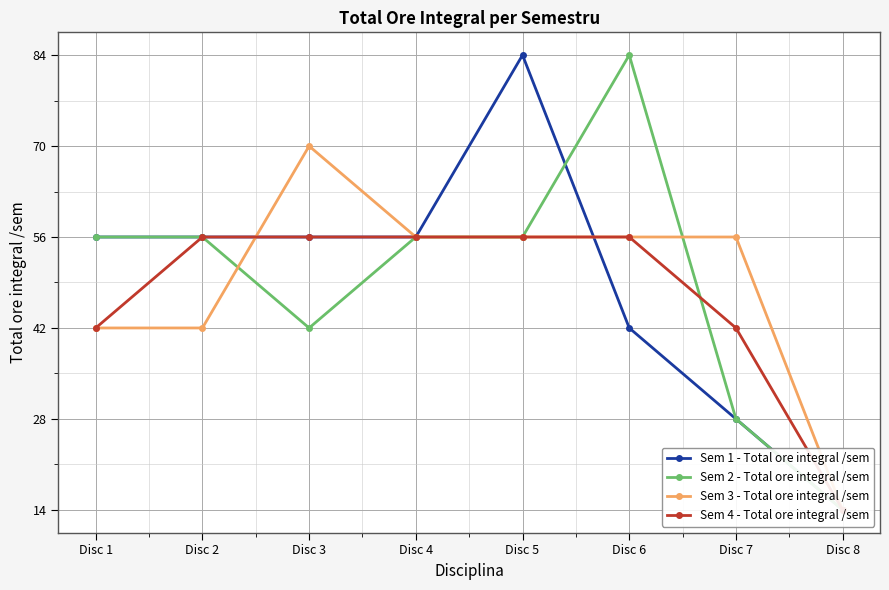

What is the minimum value shown in the chart?

14